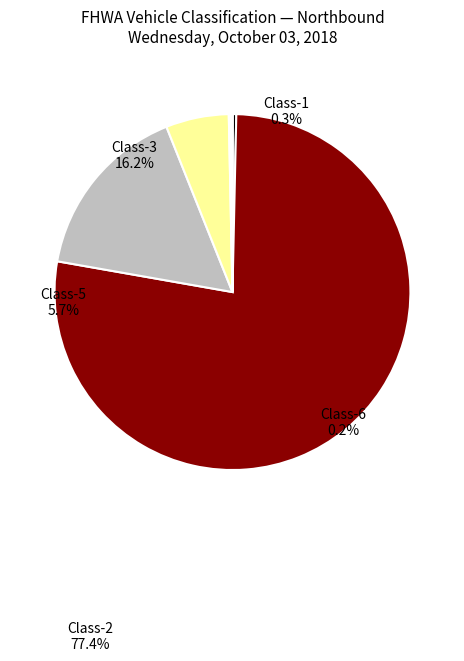

Which slice is the largest?

Class-2